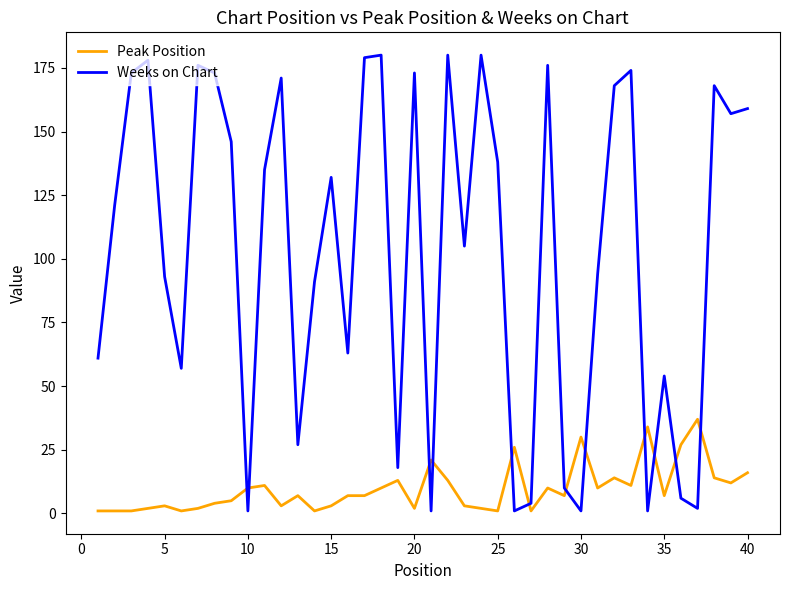

Which series has the largest total across all categories?

Weeks on Chart